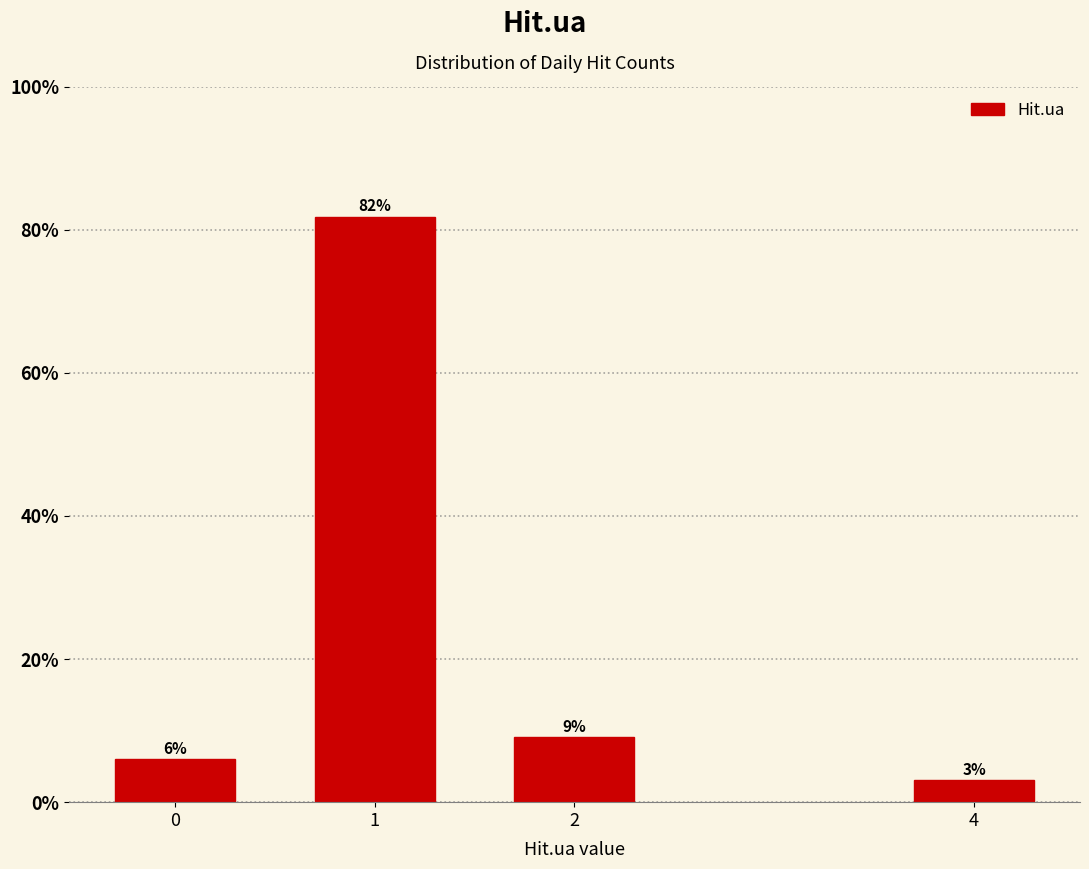

What is the average value?

25.0